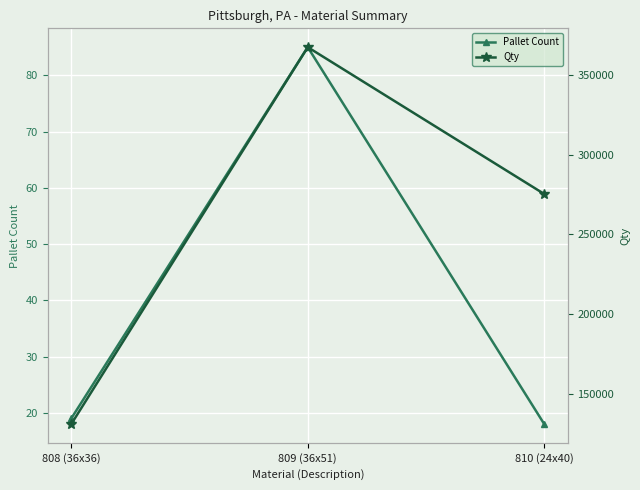

At 808 (36x36), list the series in order from smallest to largest.

Pallet Count, Qty